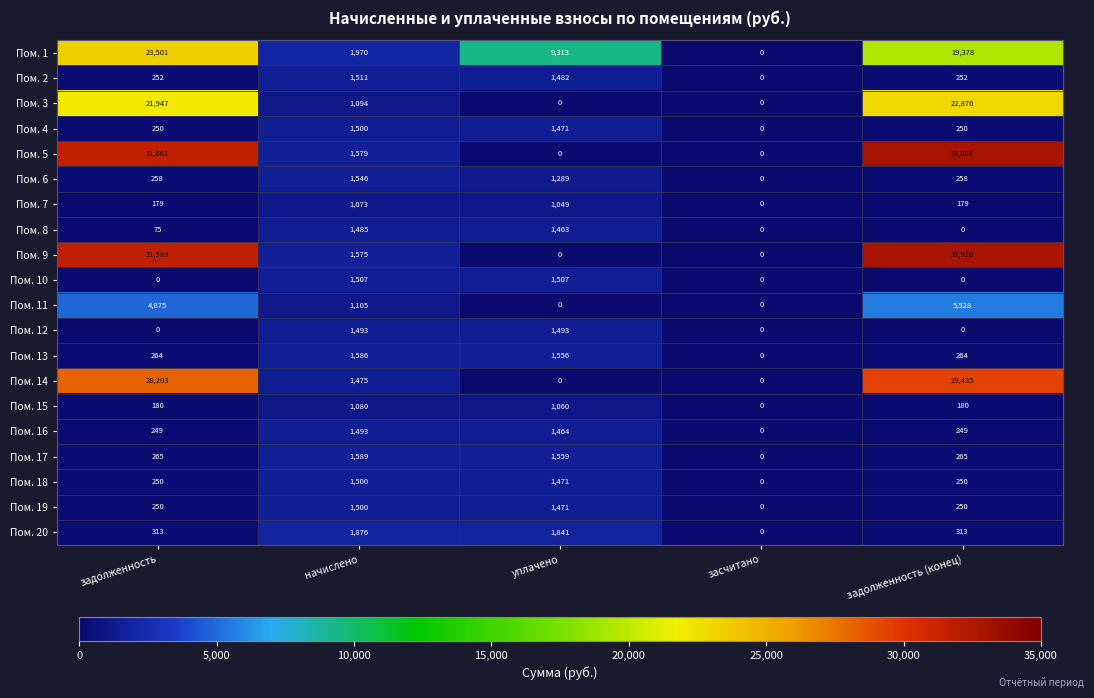

At which category is the sum across all series the highest?

задолженность (конец)